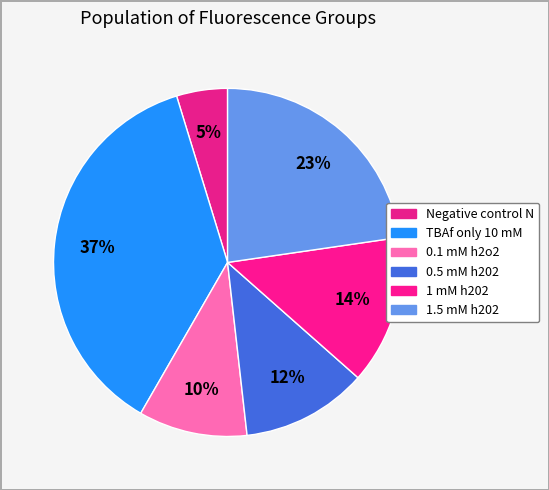

Count the number of slices in the pie.

6